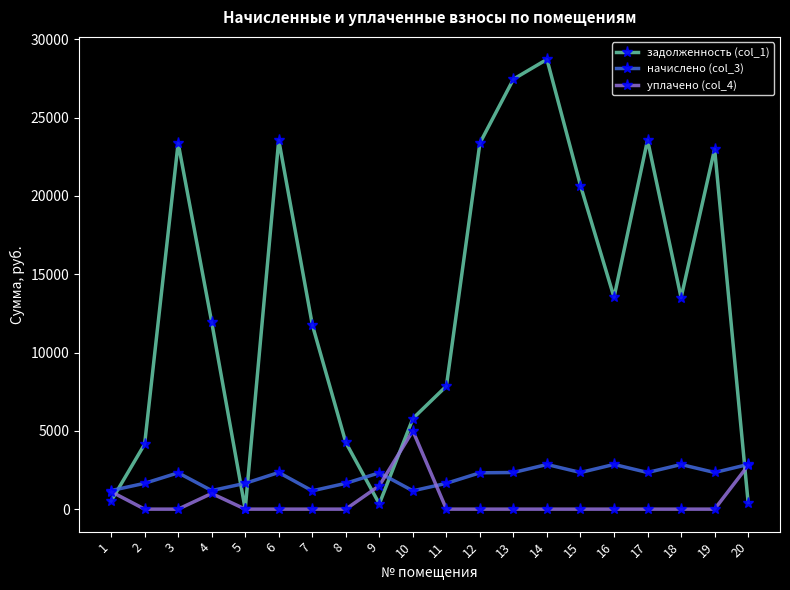

How many data points does each series have?

20